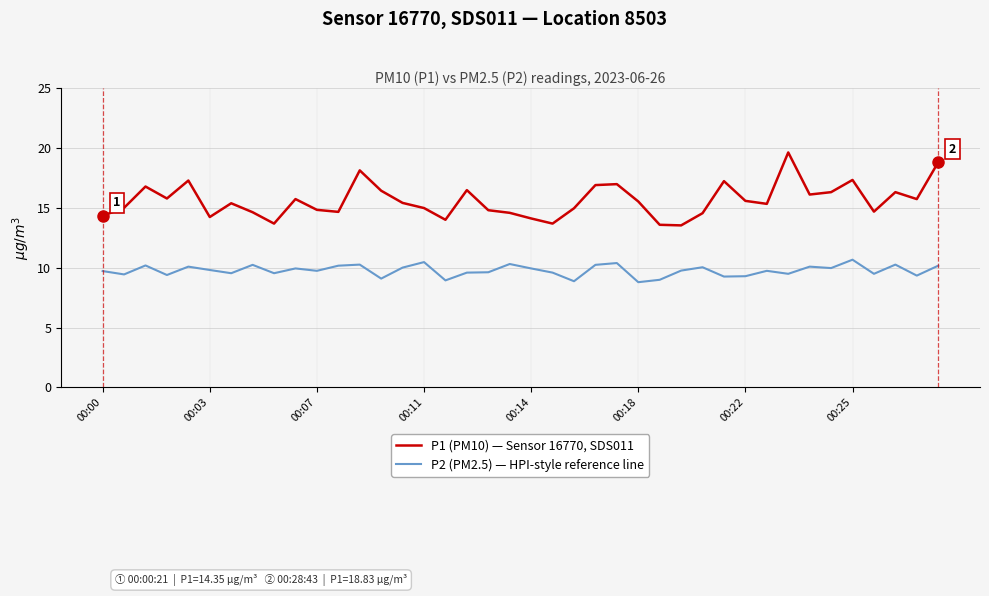

What is the difference between the maximum and minimum values in the P1 (PM10) — Sensor 16770, SDS011 series?

6.1